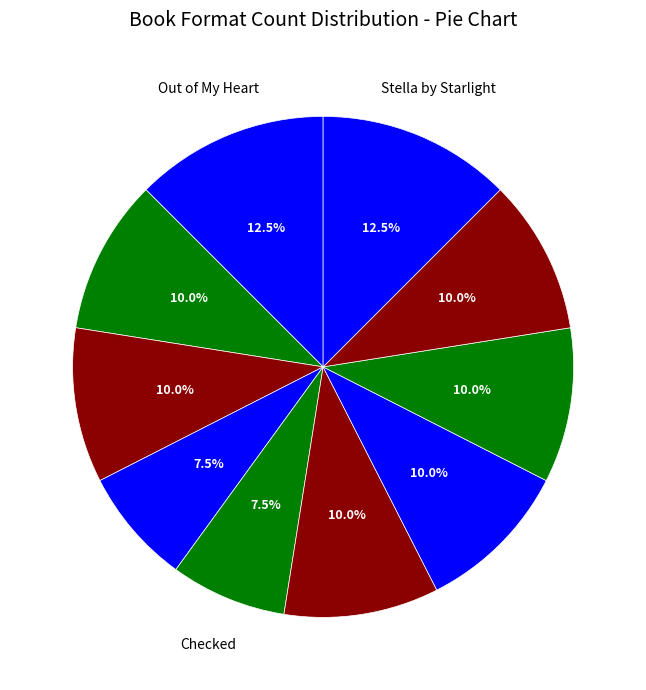

Is there any slice that represents more than half of the pie?

No